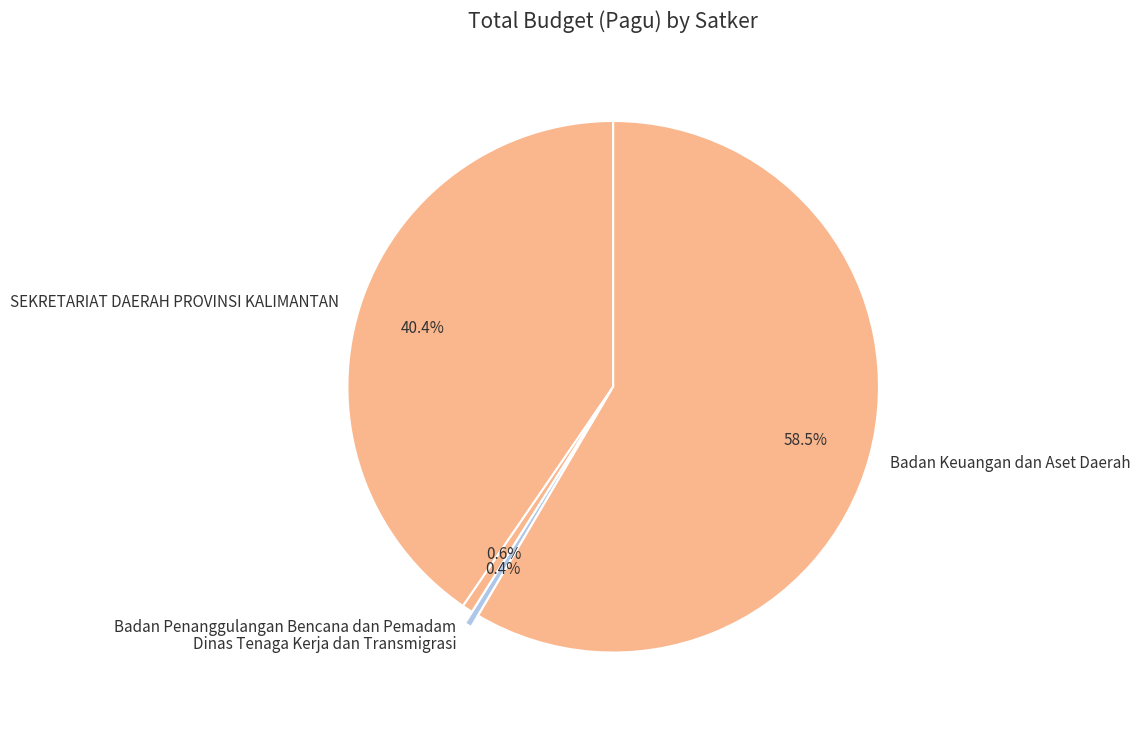

Between Badan Keuangan dan Aset Daerah and Dinas Tenaga Kerja dan Transmigrasi, which is larger?

Badan Keuangan dan Aset Daerah